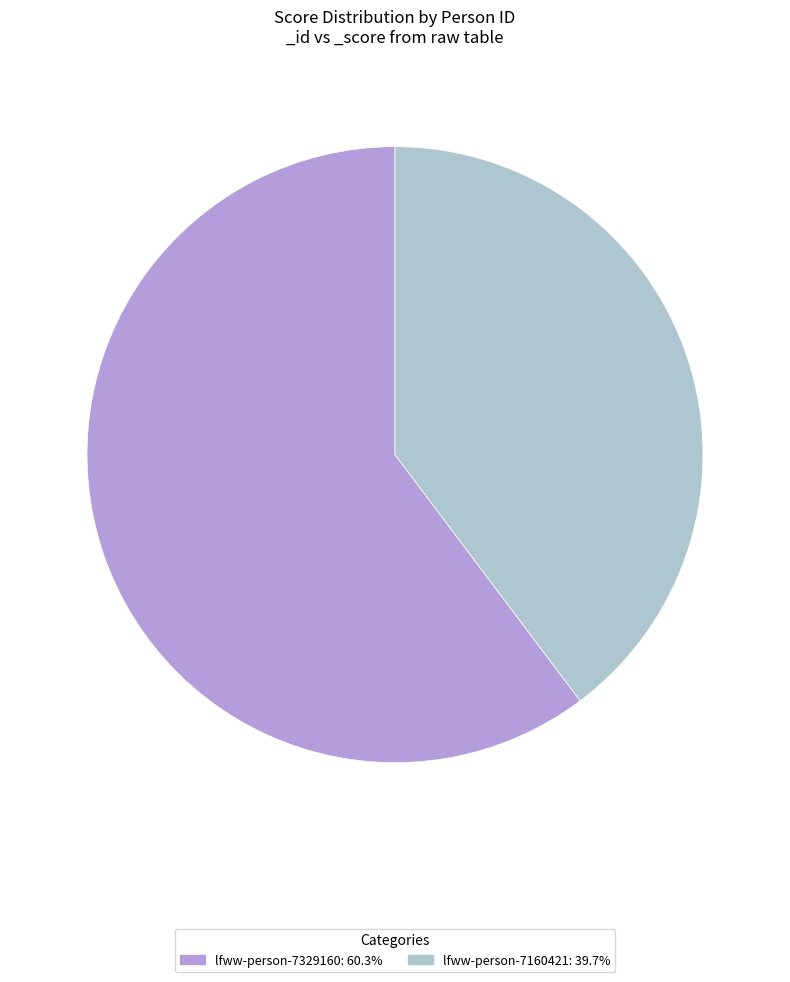

Is the sum of lfww-person-7329160 and lfww-person-7160421 greater than half?

Yes